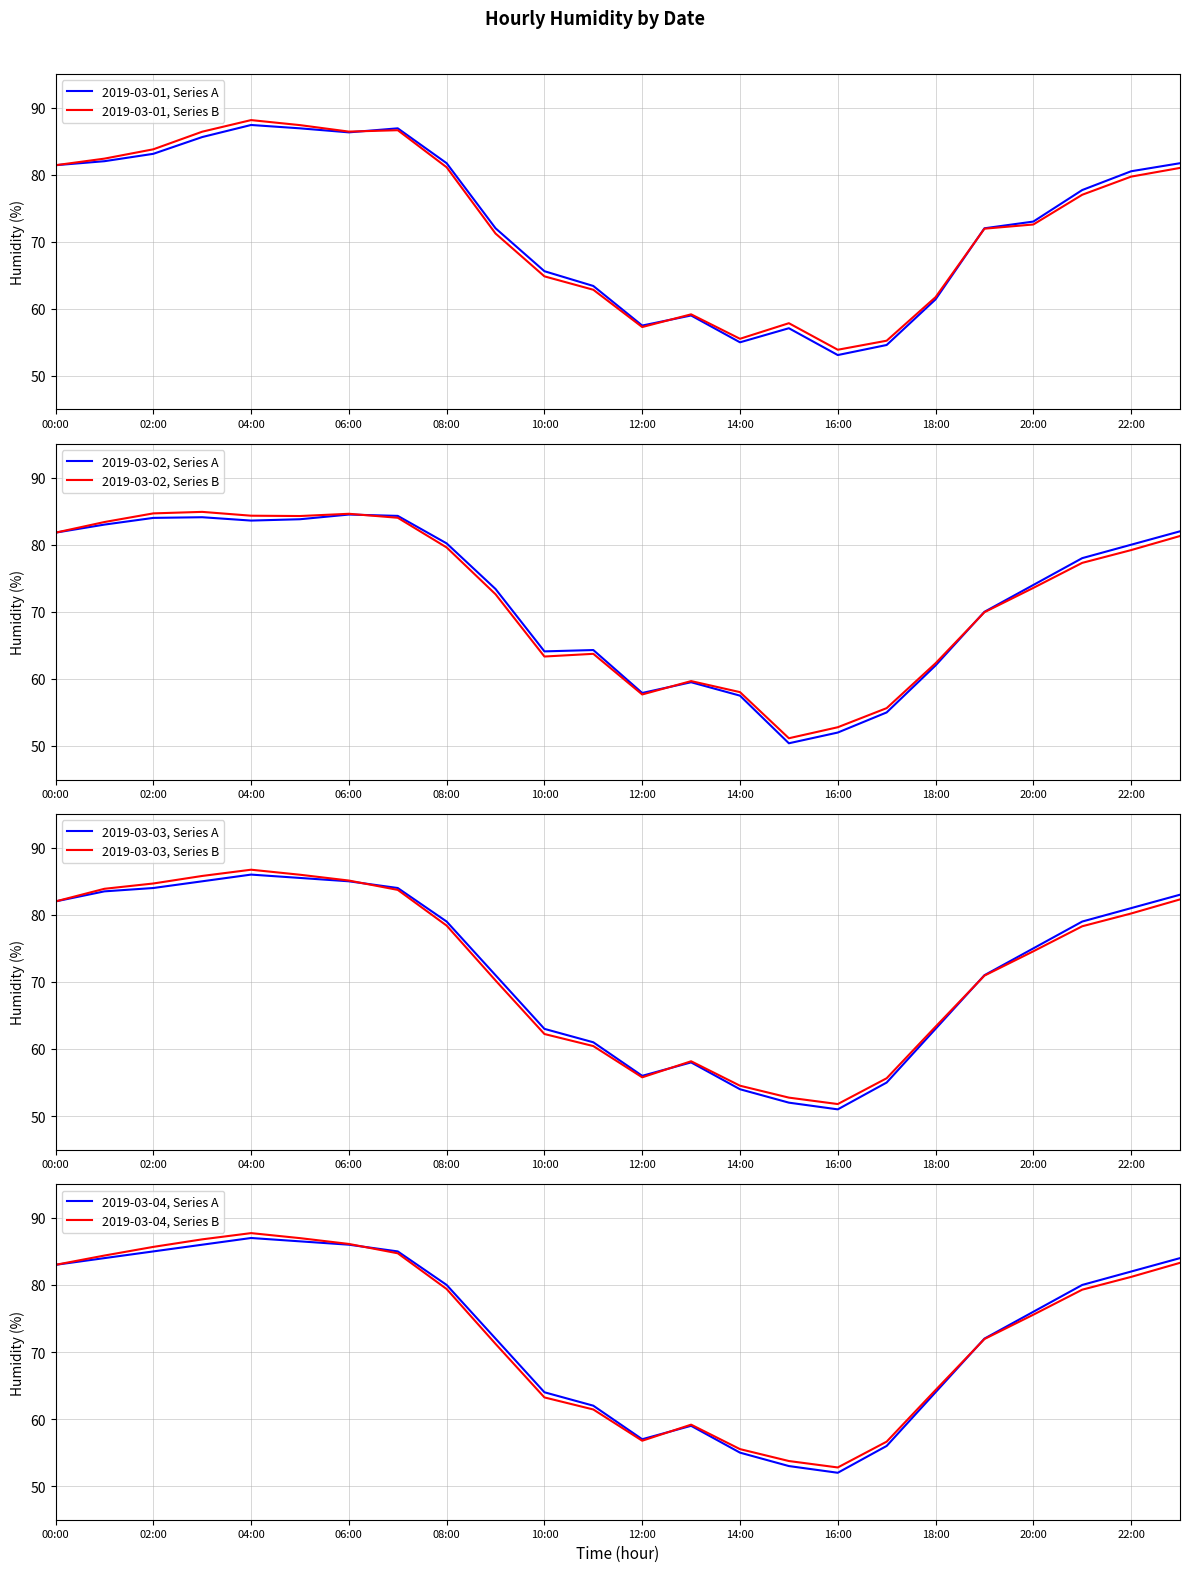

At which label does 2019-03-03 reach its minimum?

16:00